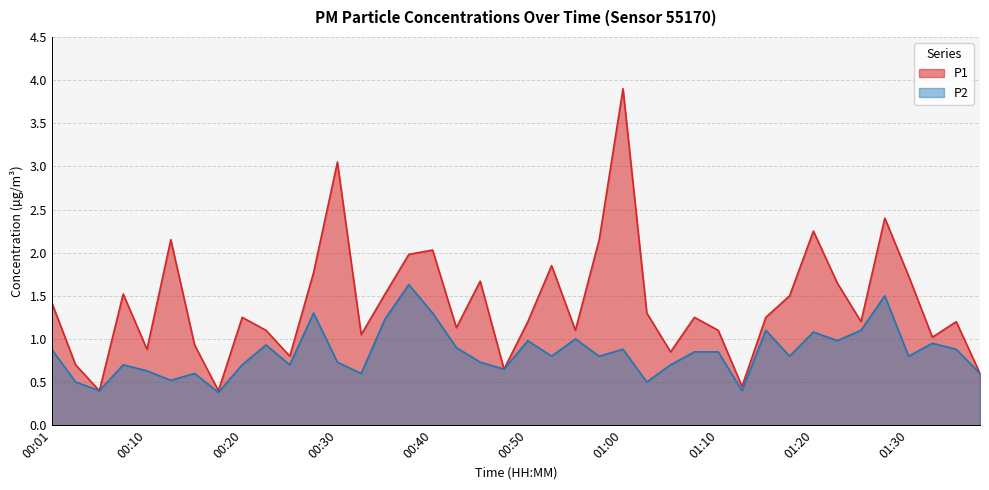

Between 00:45 and 00:13, which is larger?

00:13